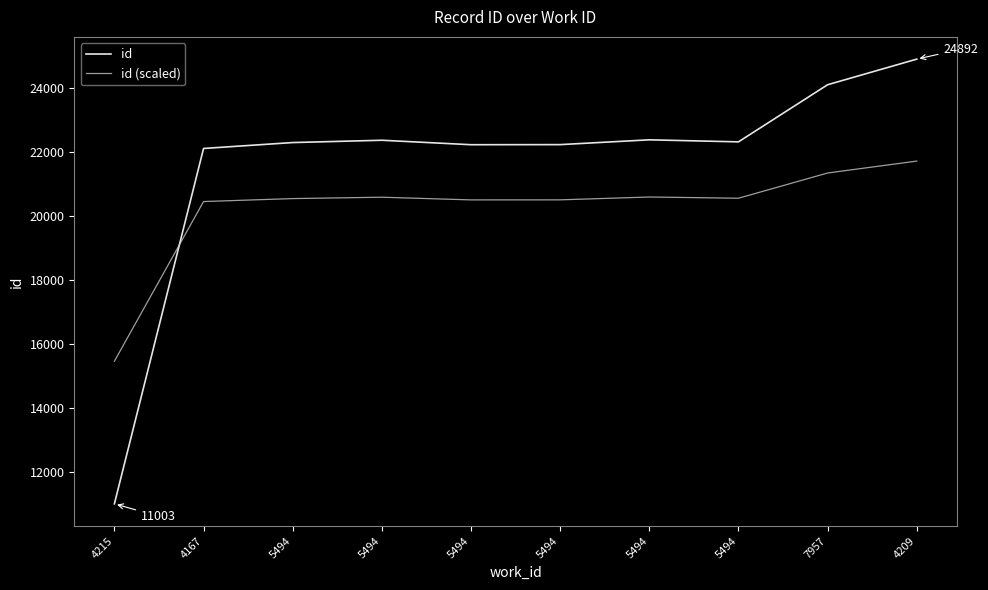

How many lines are shown in the chart?

2